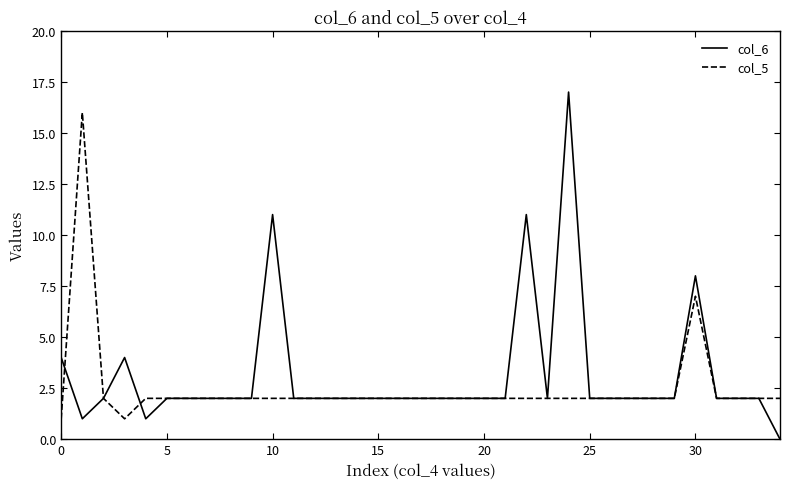

Which series has the largest range (max minus min)?

col_6